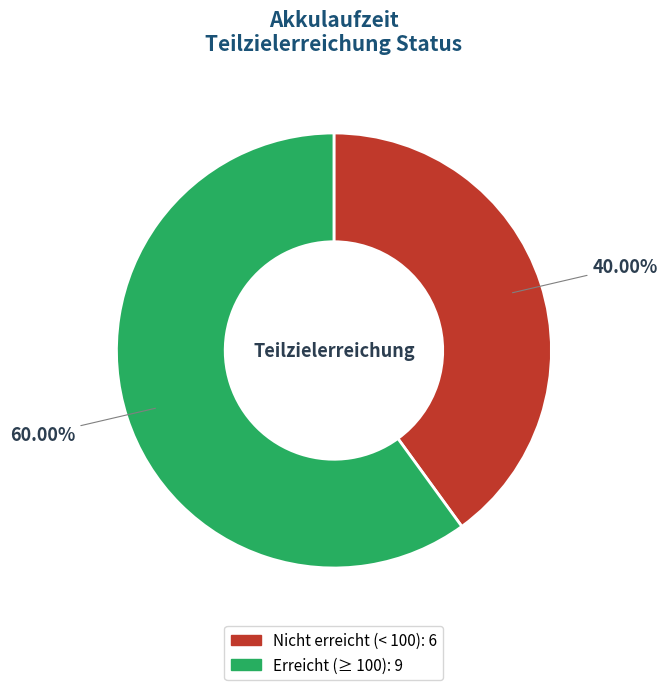

Is there a majority slice in this chart?

Yes